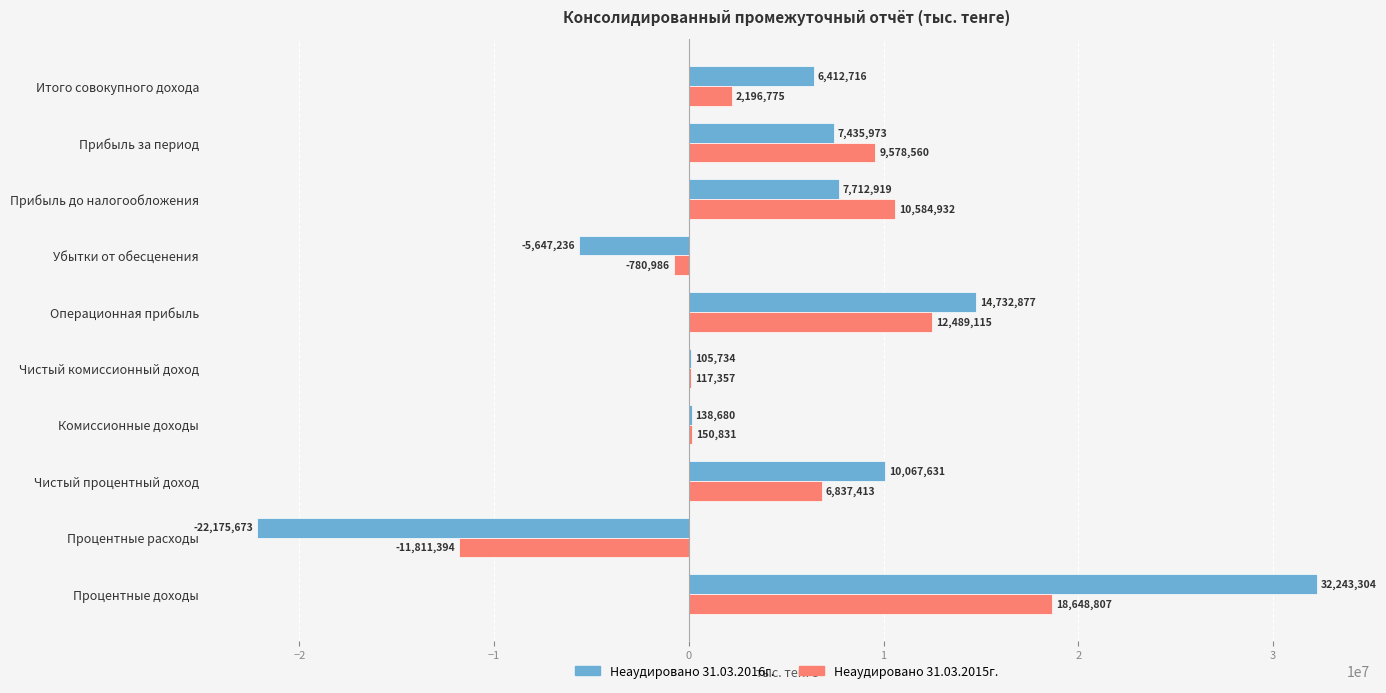

At which label does Неаудировано 31.03.2015г. reach its peak?

Процентные доходы